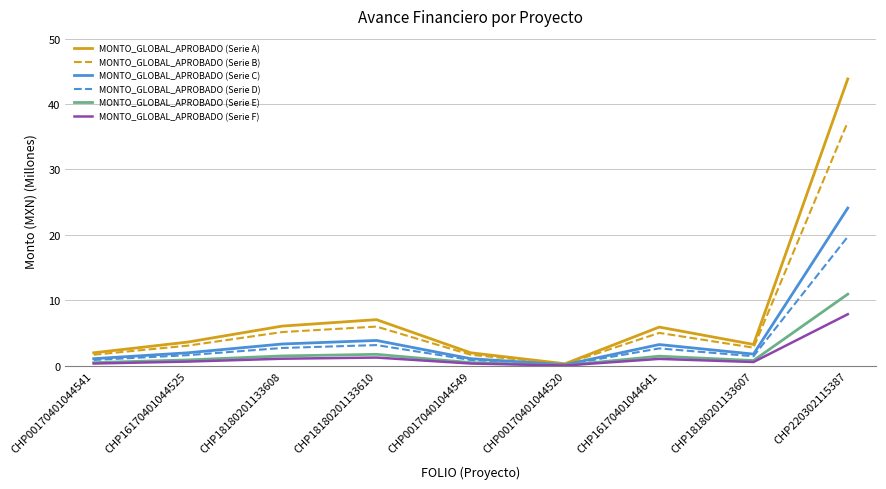

List the series in order of their peak value, highest first.

MONTO_GLOBAL_APROBADO (Serie A), MONTO_GLOBAL_APROBADO (Serie B), MONTO_GLOBAL_APROBADO (Serie C), MONTO_GLOBAL_APROBADO (Serie D), MONTO_GLOBAL_APROBADO (Serie E), MONTO_GLOBAL_APROBADO (Serie F)